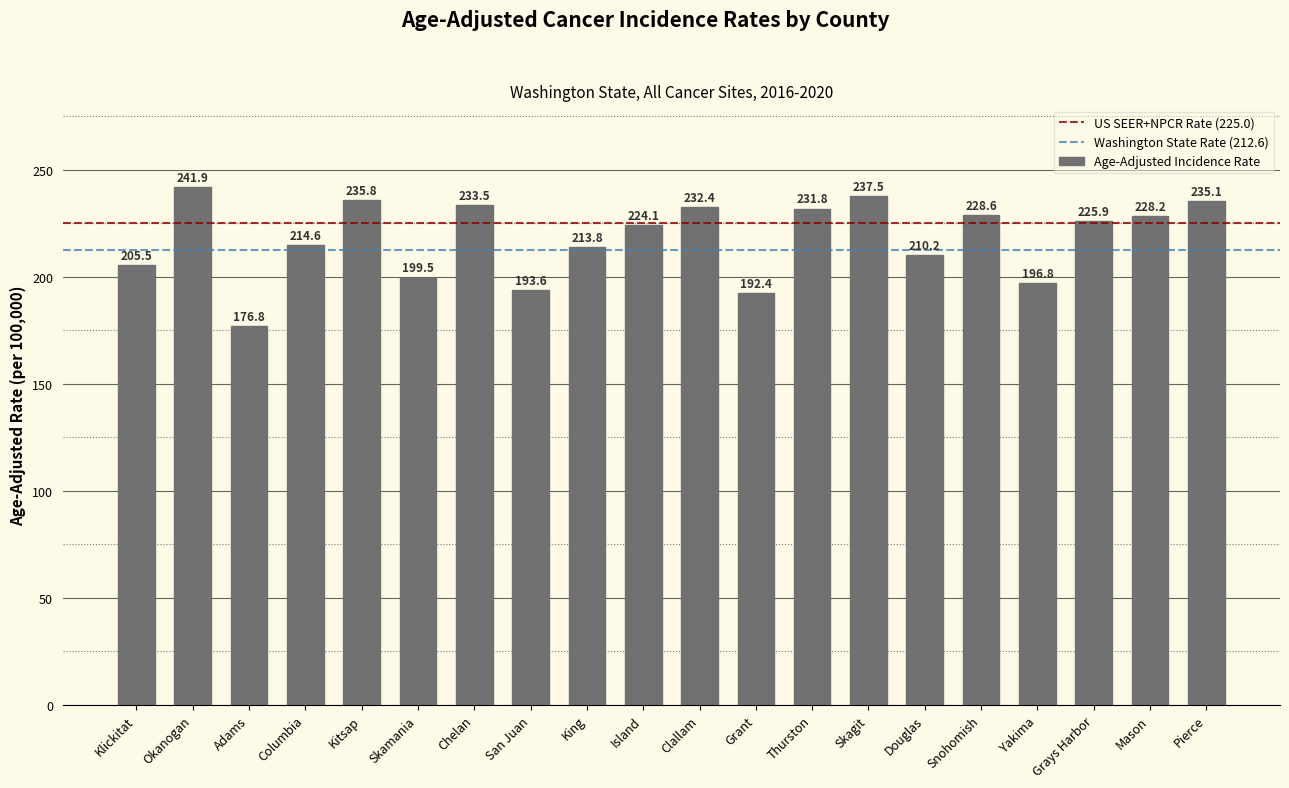

At which category does the chart reach its peak across all series?

Okanogan